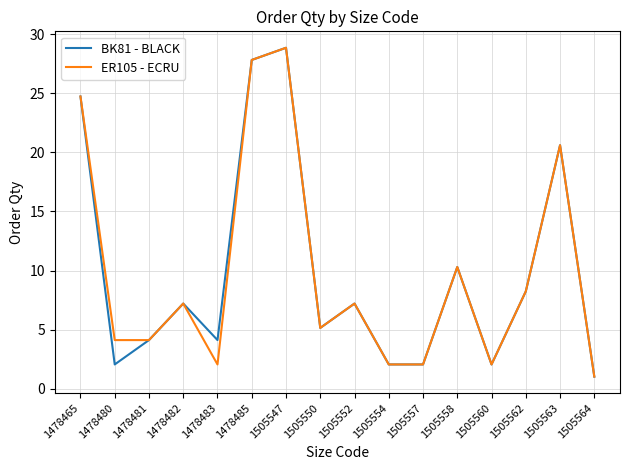

True or false: ER105 - ECRU has a value of 40.9 at 1478465.

False